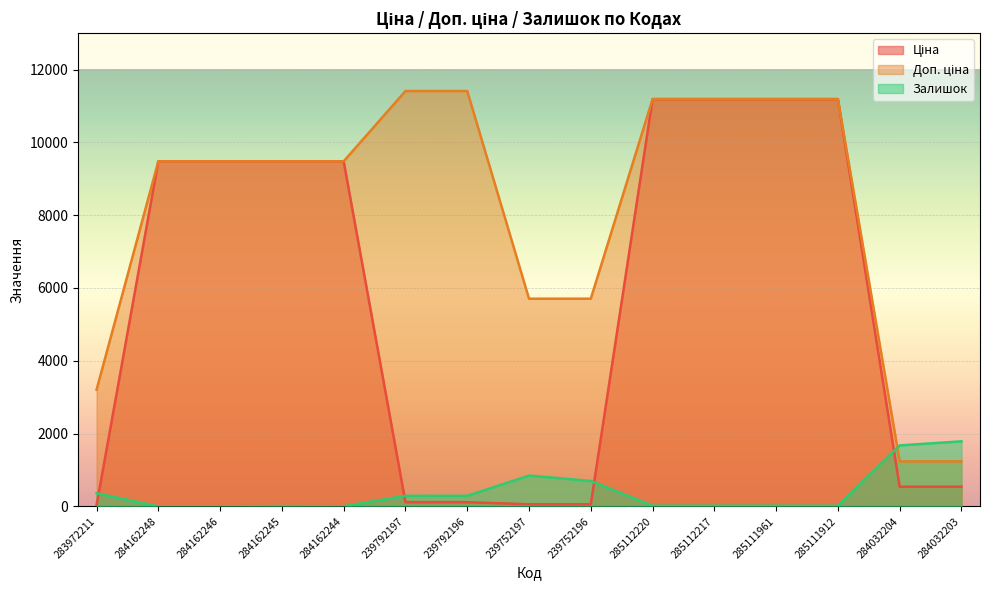

What are all the series names shown in the legend?

Ціна, Доп. ціна, Залишок